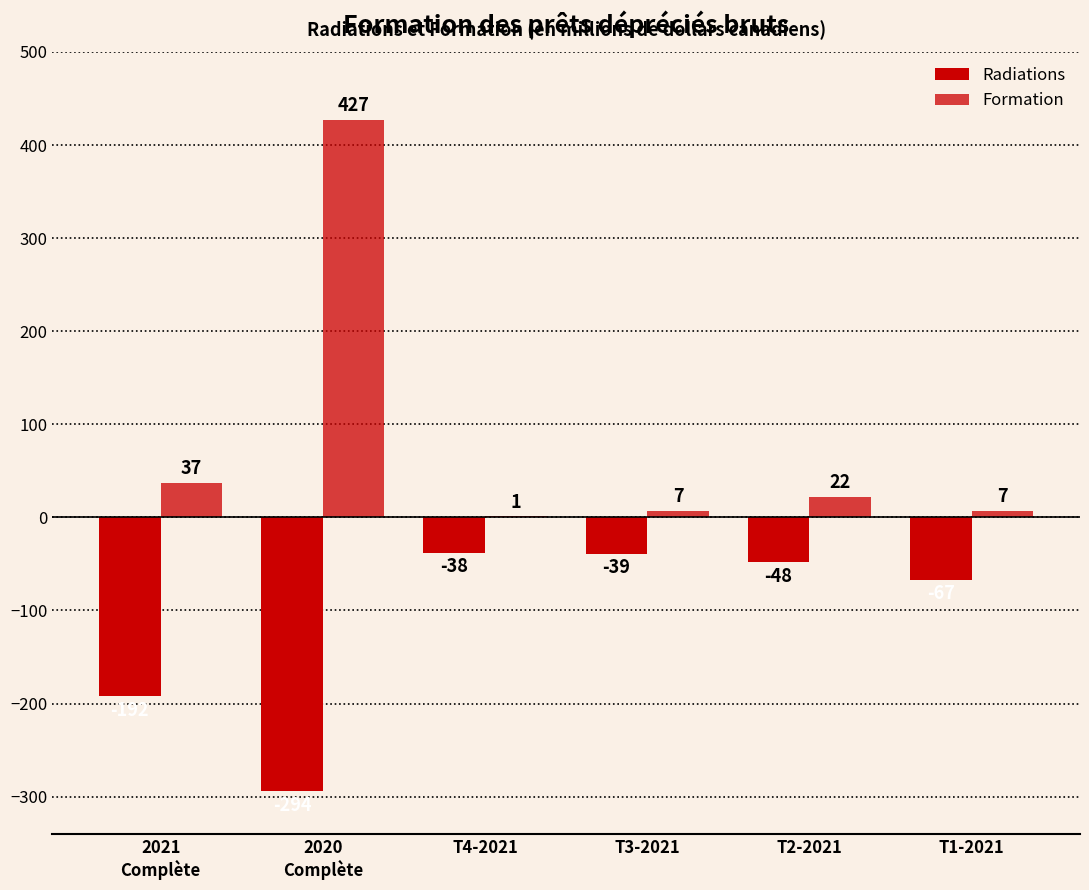

How many data points does each series have?

6